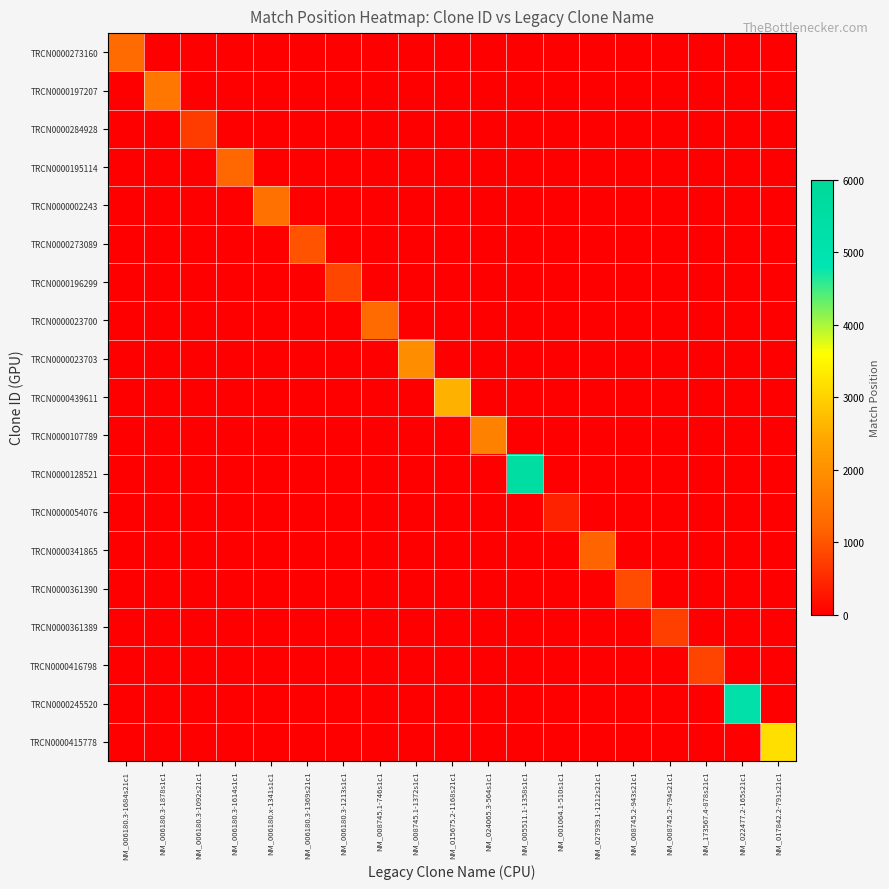

Which series has the largest range (max minus min)?

TRCN0000128521